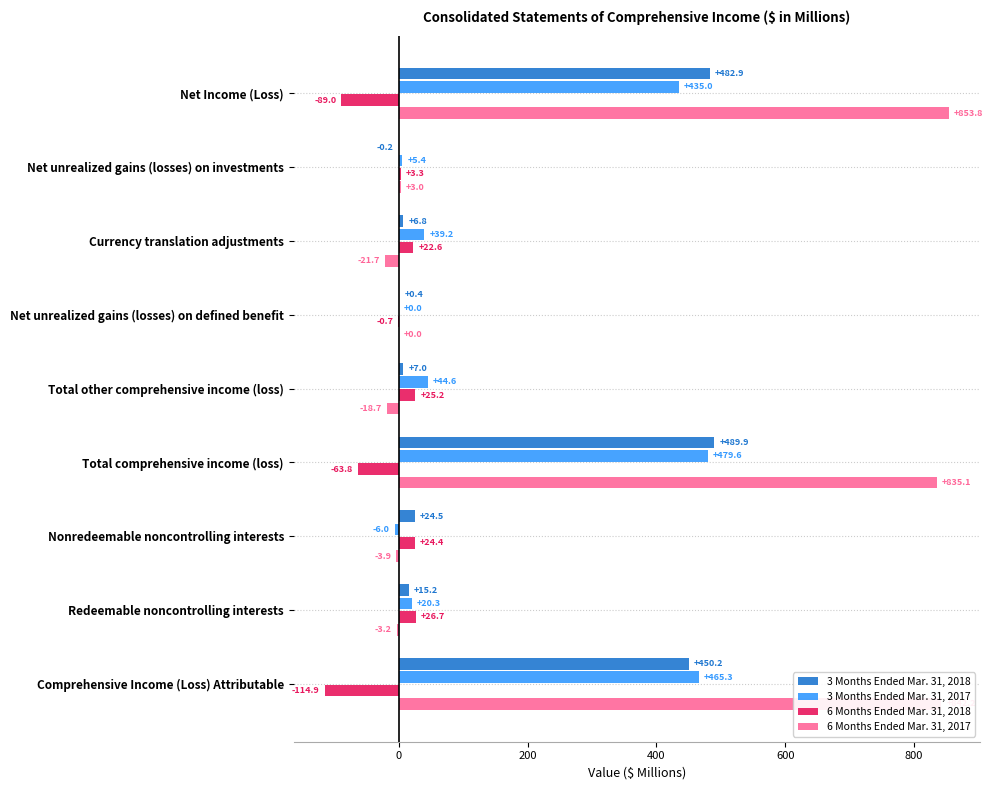

At which label is 6 Months Ended Mar. 31, 2018 closest to -44?

Total comprehensive income (loss)